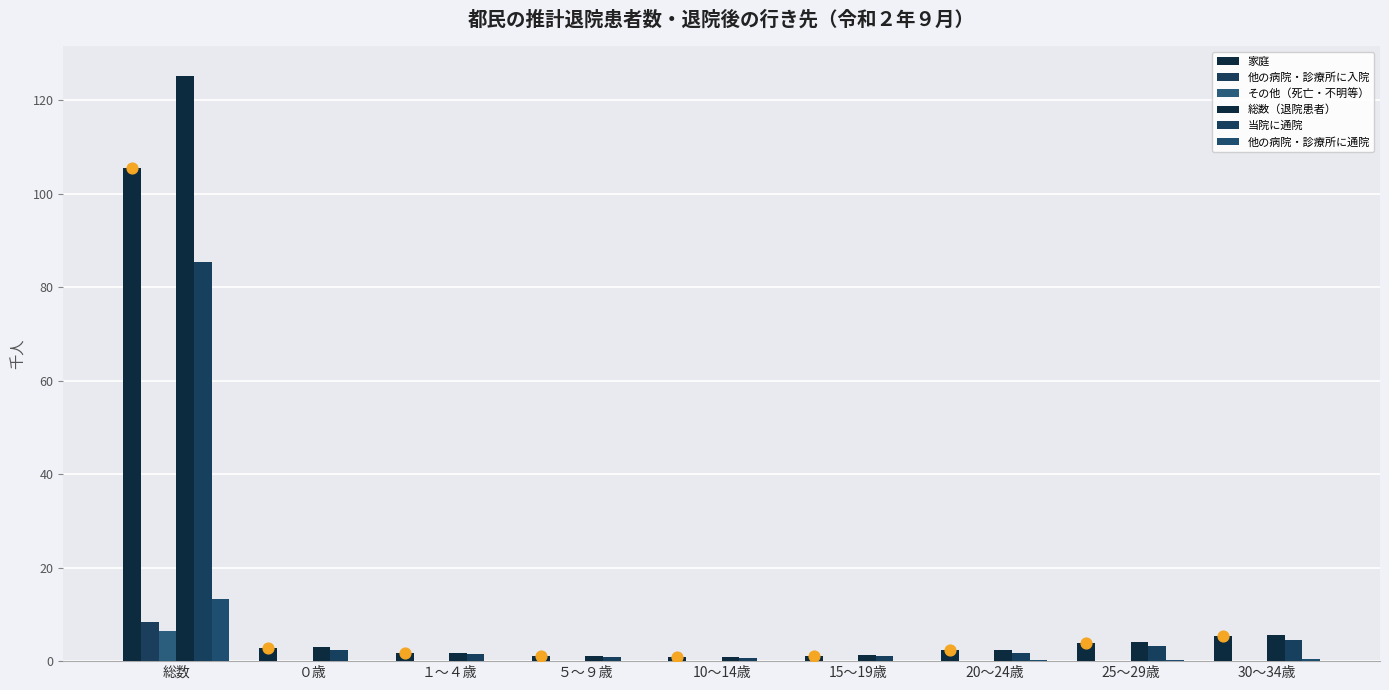

What are all the series names shown in the legend?

家庭, 他の病院・診療所に入院, その他（死亡・不明等）, 総数（退院患者）, 当院に通院, 他の病院・診療所に通院